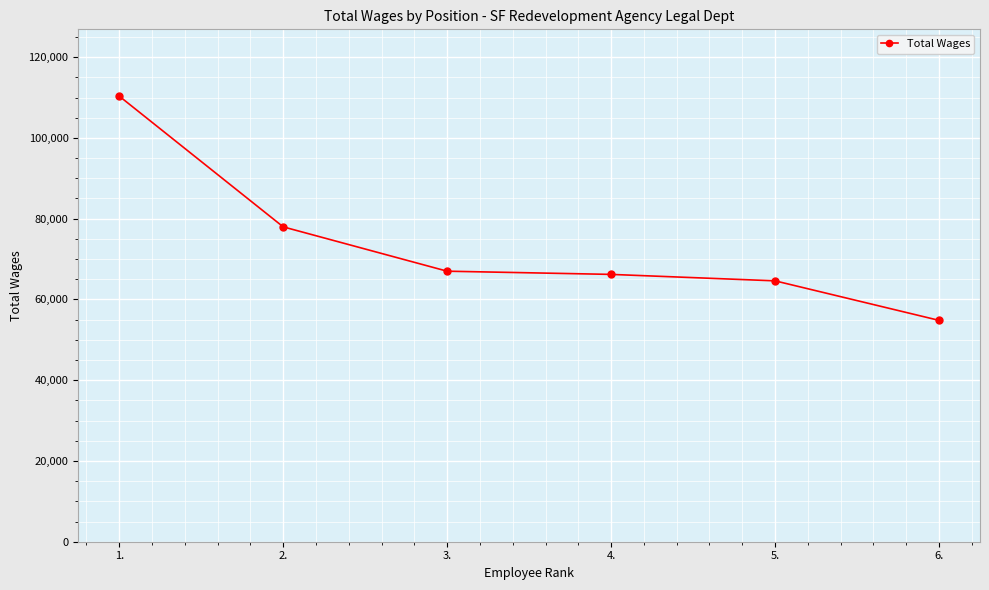

The value at 5. is 64604. True or false?

True